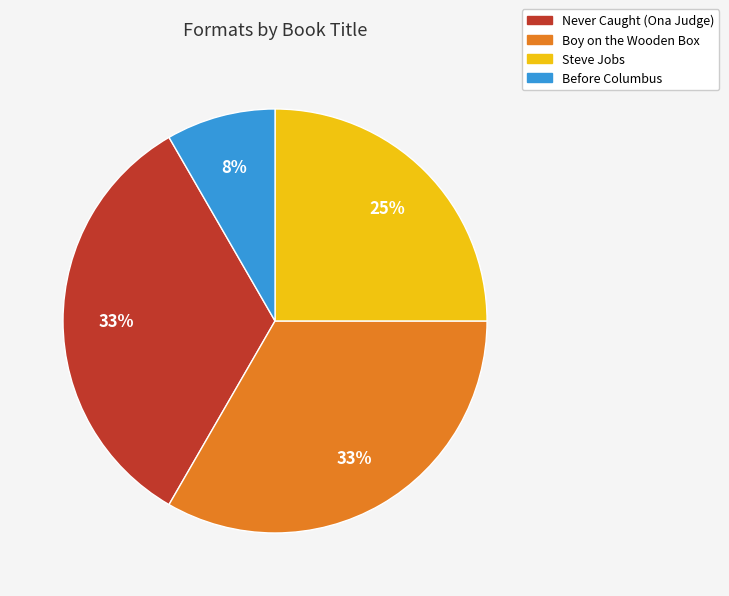

True or false: Before Columbus accounts for 8% of the total.

True